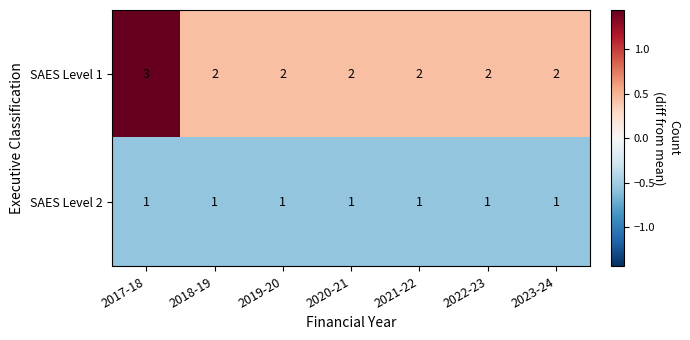

The SAES Level 2 series shows 1 at 2022-23. True or false?

True